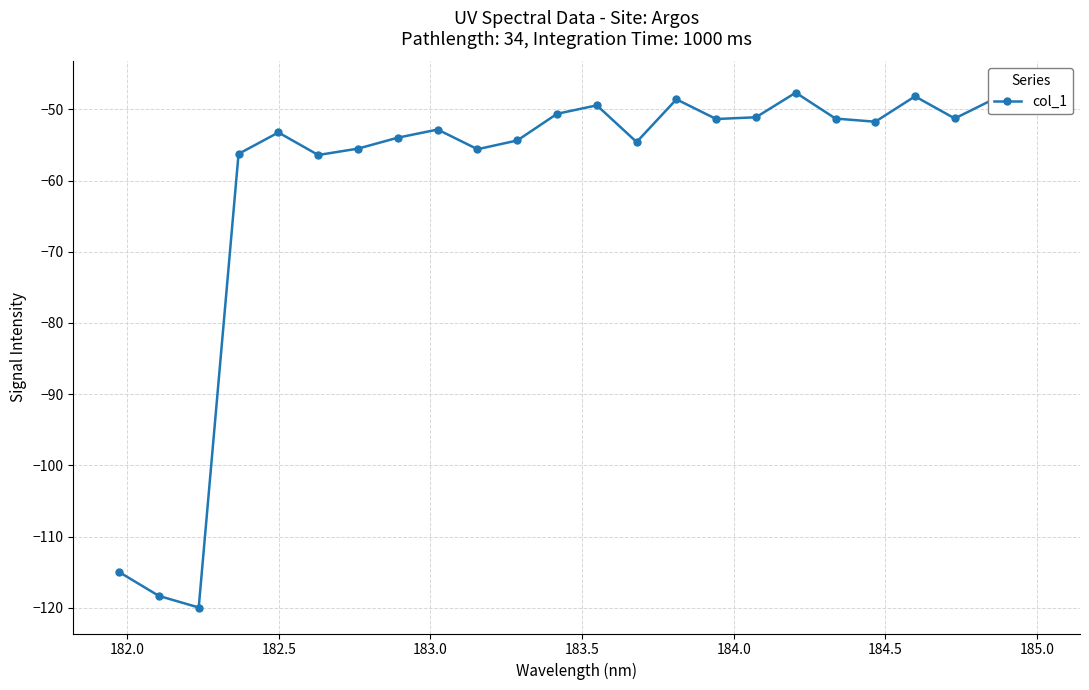

Reading left to right, extract all data points from this chart.

-115.0	-118.3	-119.9	-56.3	-53.3	-56.4	-55.5	-54.0	-52.8	-55.6	-54.4	-50.6	-49.4	-54.6	-48.6	-51.4	-51.1	-47.7	-51.3	-51.7	-48.2	-51.3	-48.5	-46.9